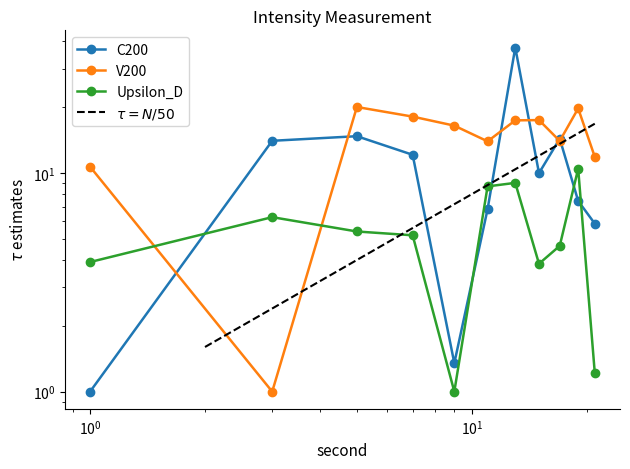

Is it true that V200 equals 17.5 at 14?

True